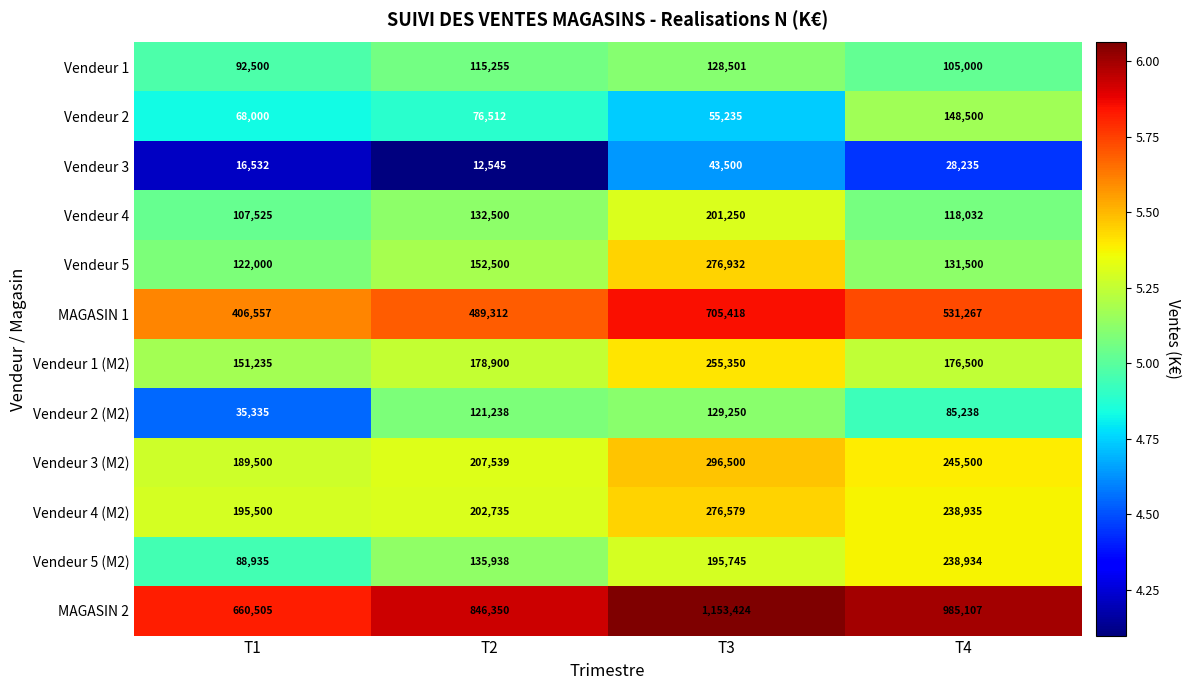

Which series changed the most between T1 and T4?

MAGASIN 2